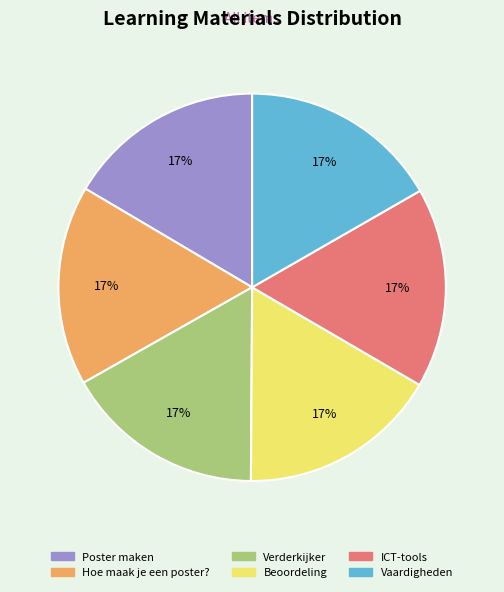

Is Vaardigheden the majority of the pie?

No